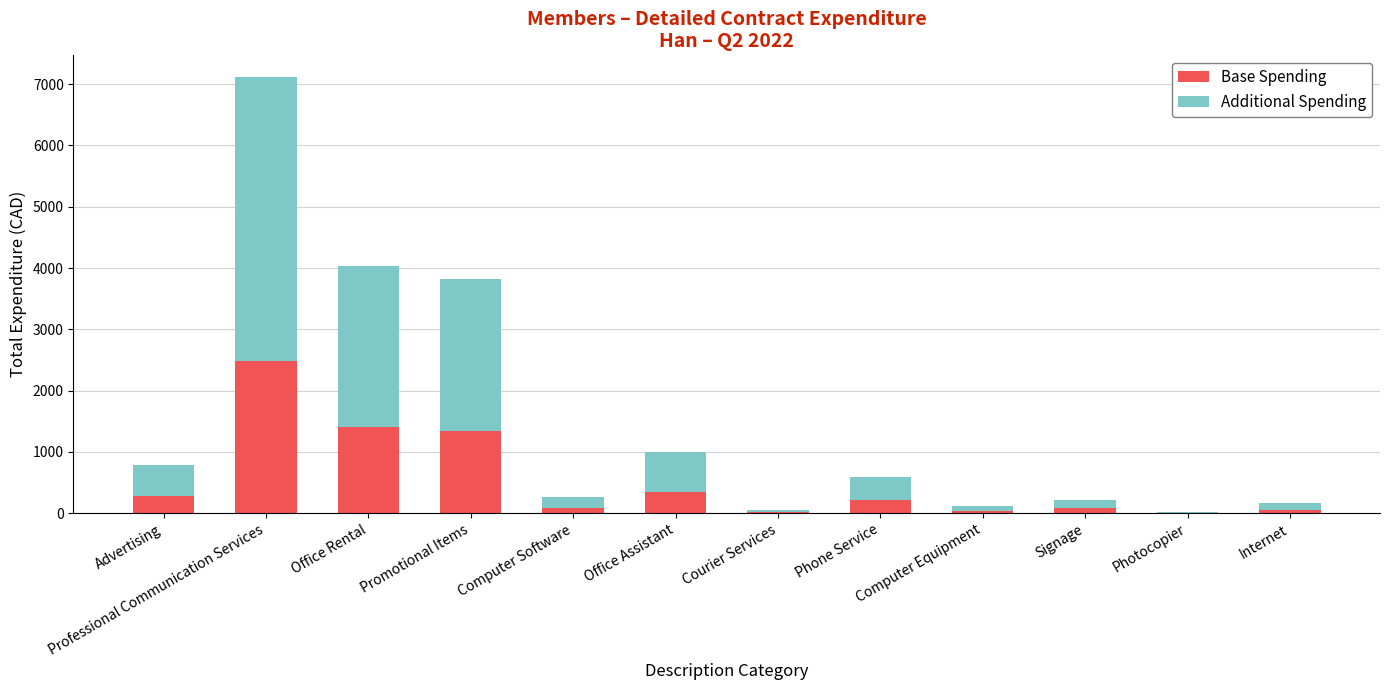

At which category is the sum across all series the highest?

Professional Communication Services